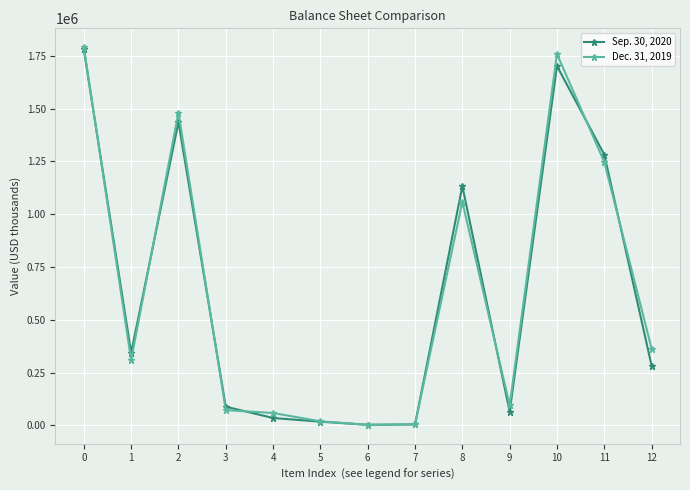

Read the Sep. 30, 2020 value at 8, to the nearest 50.

1133000